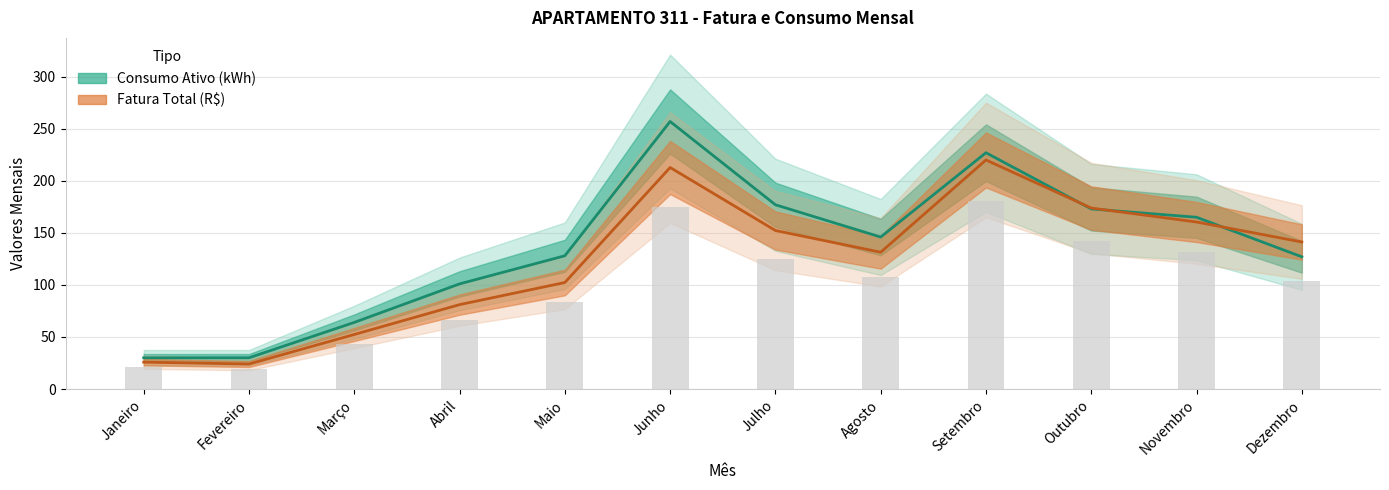

Between Fevereiro and Setembro, which is larger?

Setembro